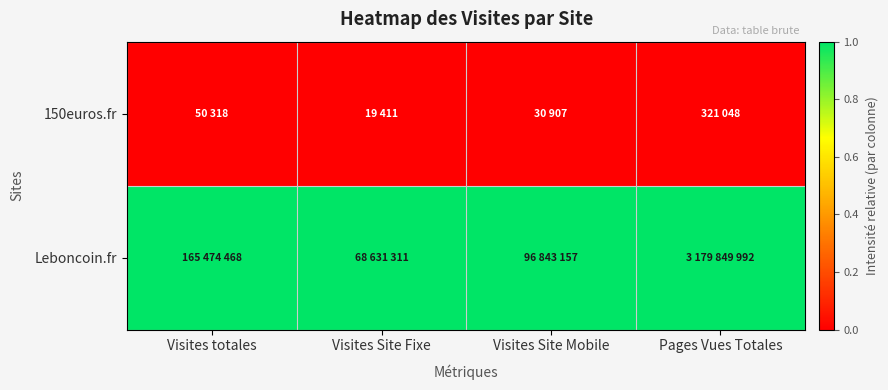

How many data points does each series have?

4